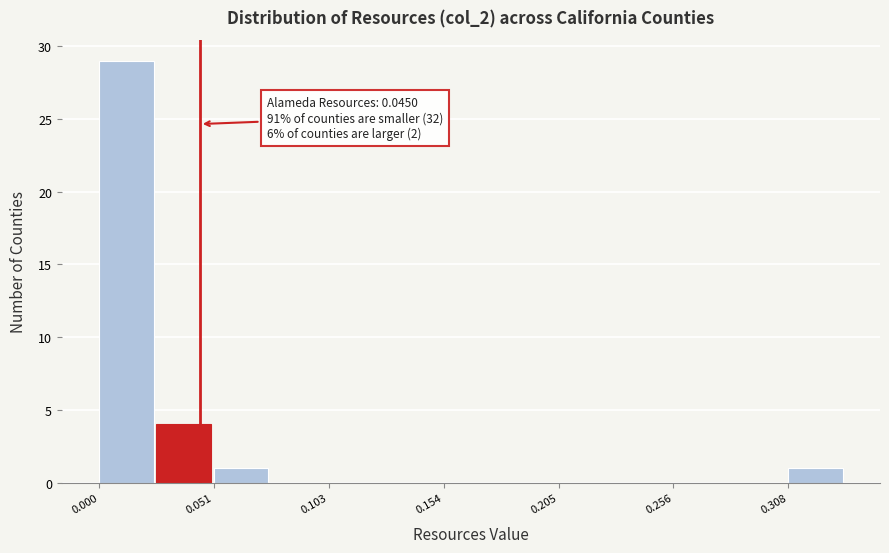

Around what value on the x-axis is the tallest bar? Give the approximate position of its centre, as read against the axis.

0.01